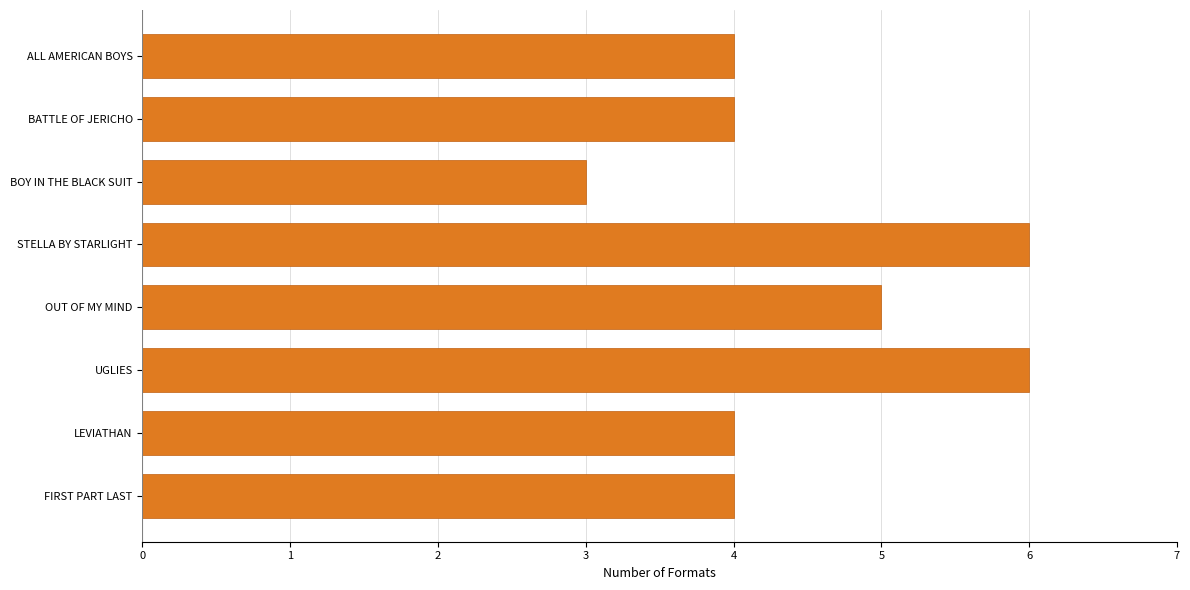

Reading bottom to top, transcribe all the data shown in this chart.

FIRST PART LAST=4	LEVIATHAN=4	UGLIES=6	OUT OF MY MIND=5	STELLA BY STARLIGHT=6	BOY IN THE BLACK SUIT=3	BATTLE OF JERICHO=4	ALL AMERICAN BOYS=4